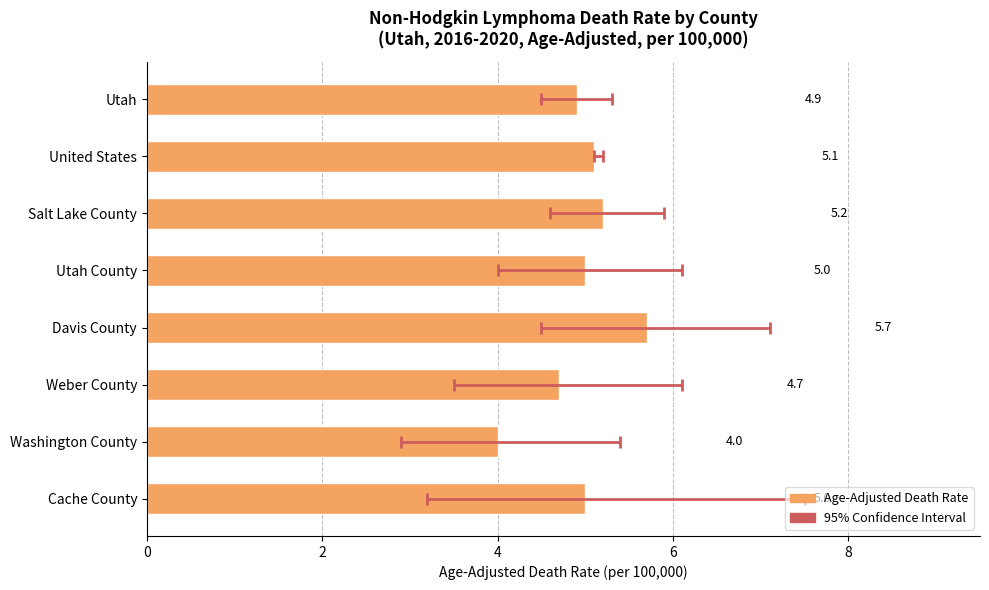

The value at Utah is 1.6. True or false?

False